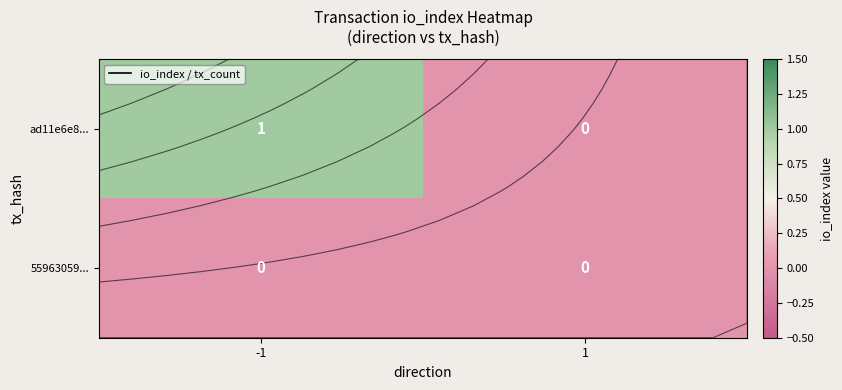

What is the spread (max minus min) of values at -1?

1